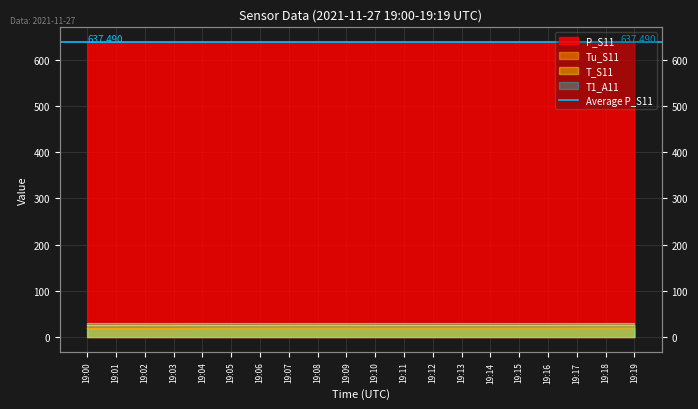

Which series has the largest total across all categories?

P_S11